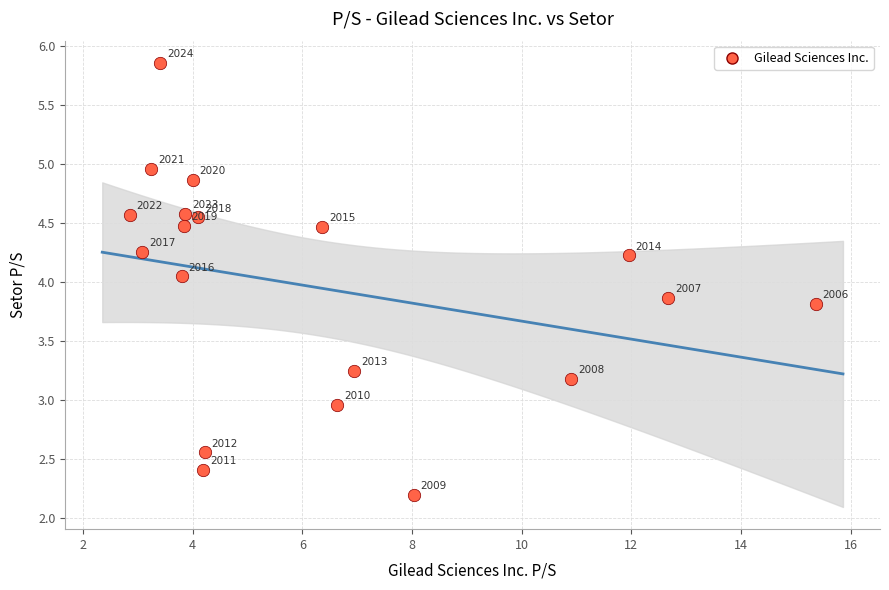

What is the range of Y values (max minus min)?

3.7